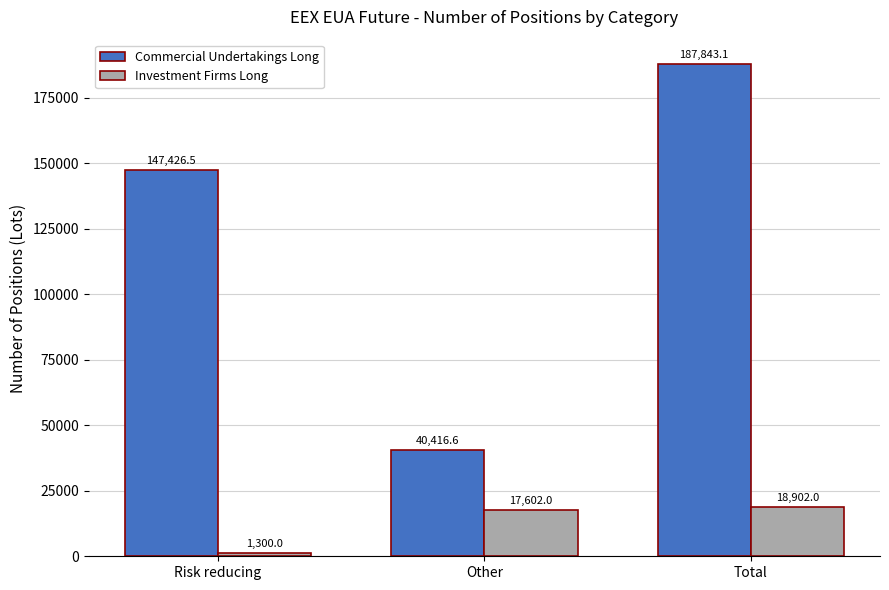

What position from the left is Other?

2